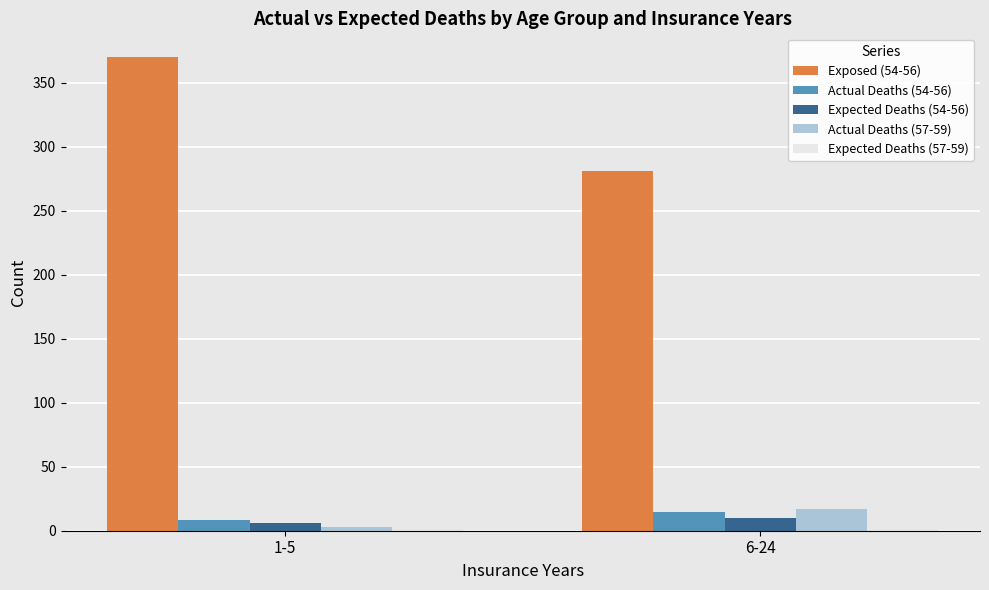

What is the total value across all series at 6-24?

335.3